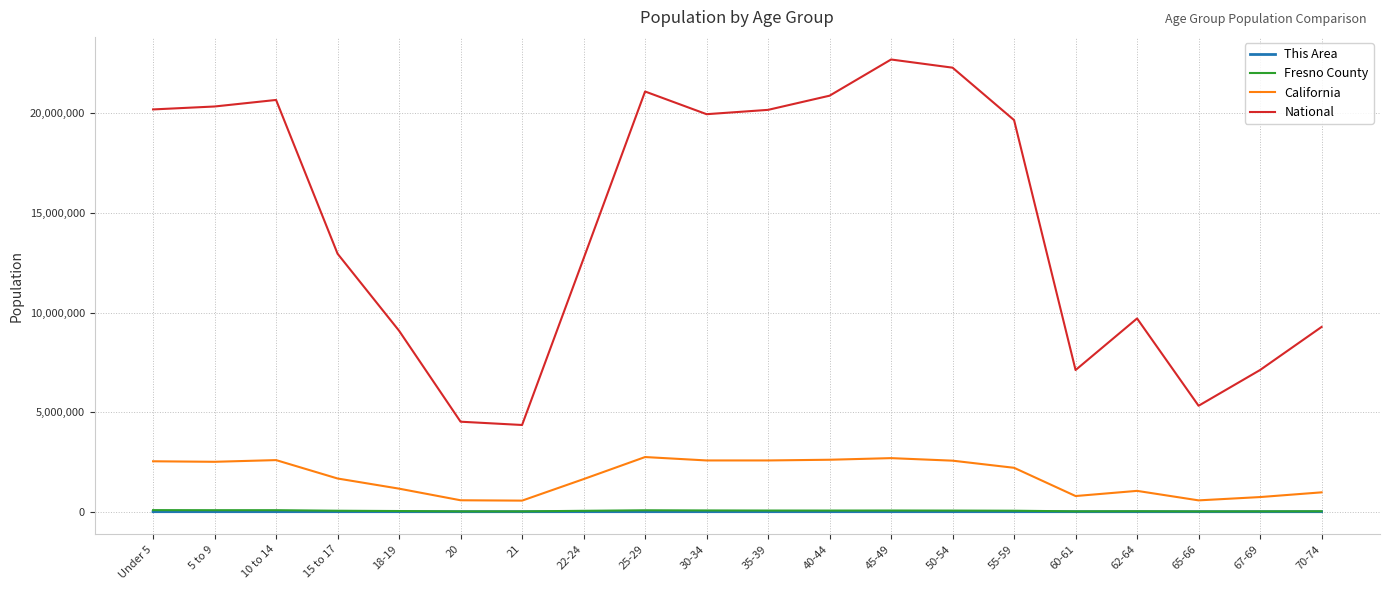

Which series has the widest spread of values?

National